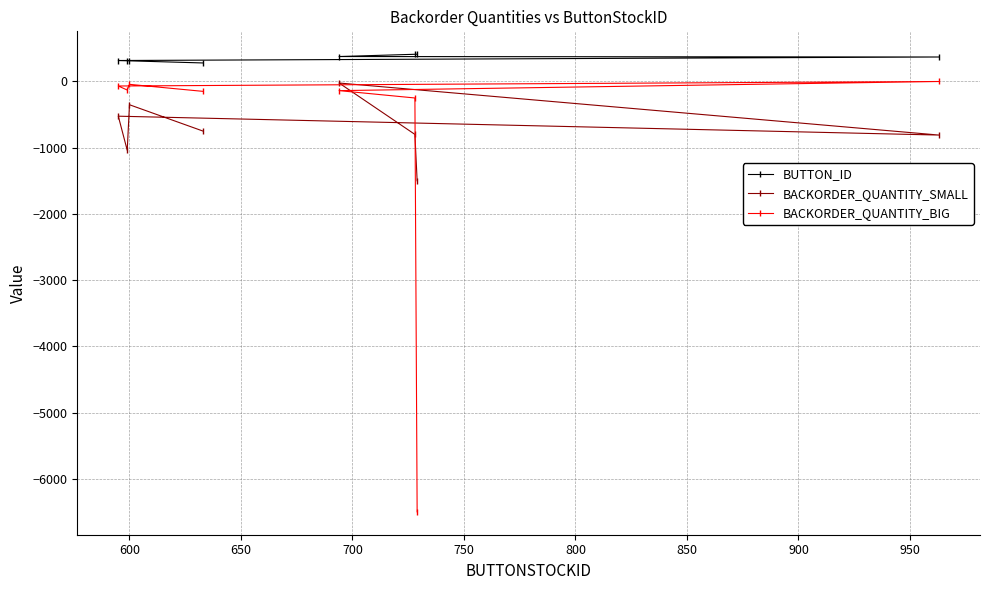

True or false: BACKORDER_QUANTITY_SMALL has more than 1 points higher than both neighbors.

True